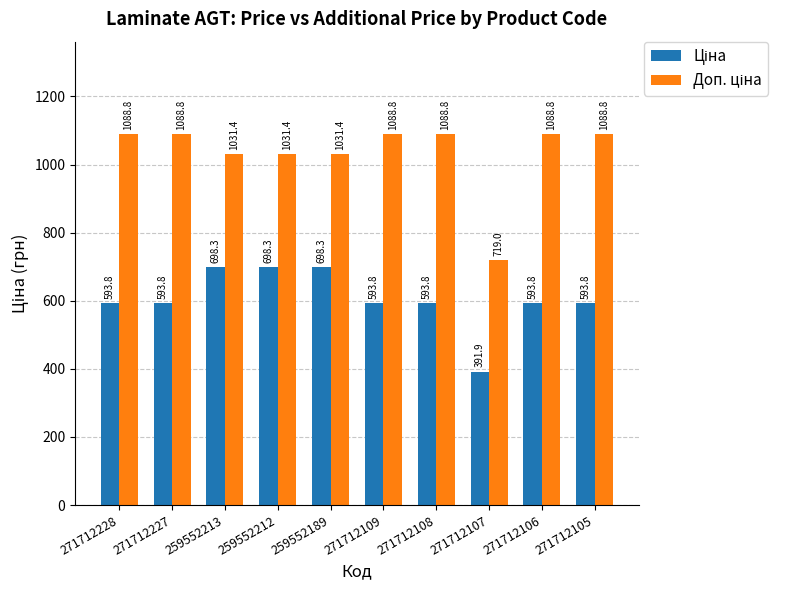

At how many categories does at least one series exceed 924?

9